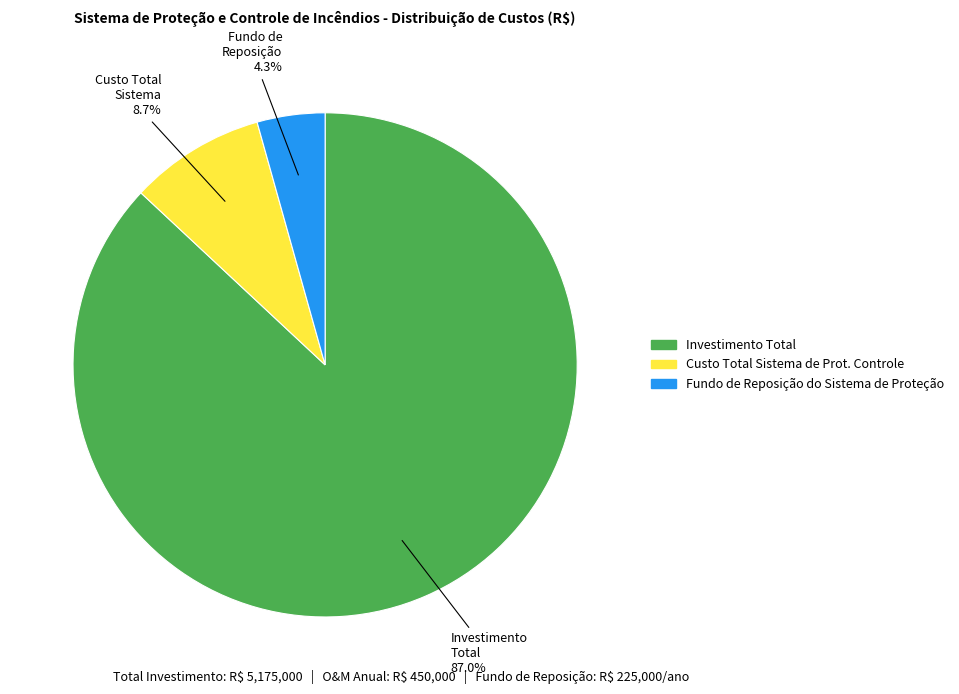

To the nearest percent, what percentage of the pie is Investimento Total?

87%